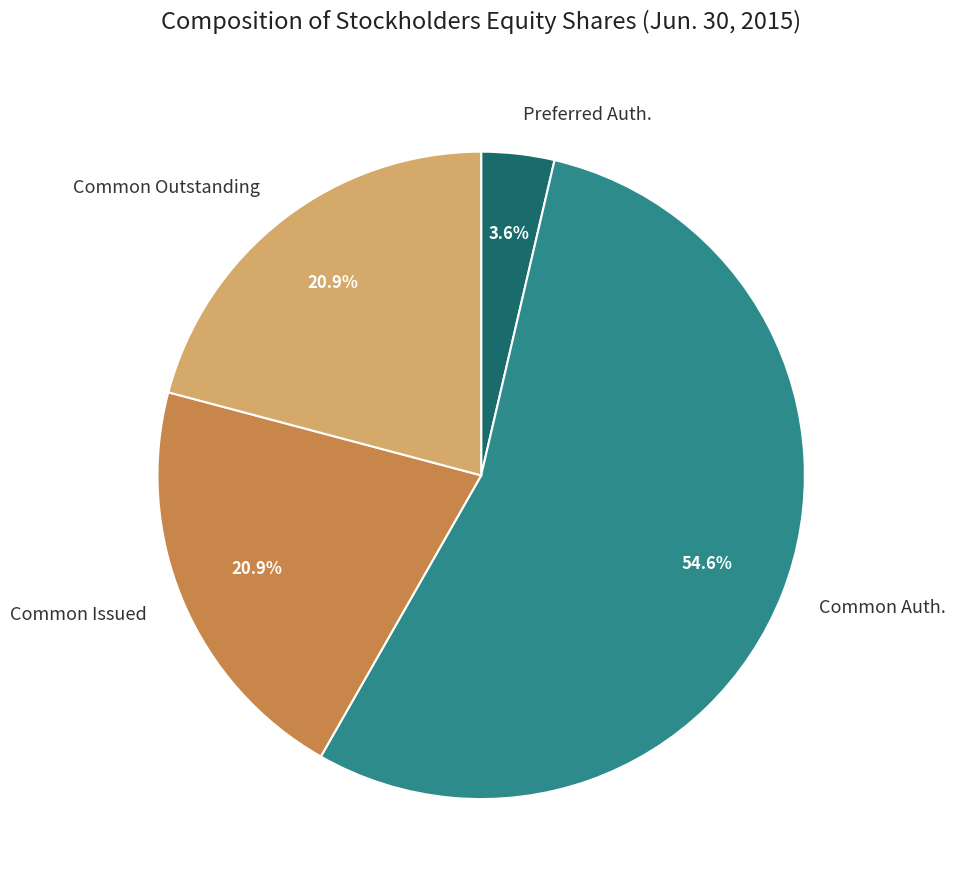

To the nearest percent, what is the difference between the largest and smallest slice percentages?

51%